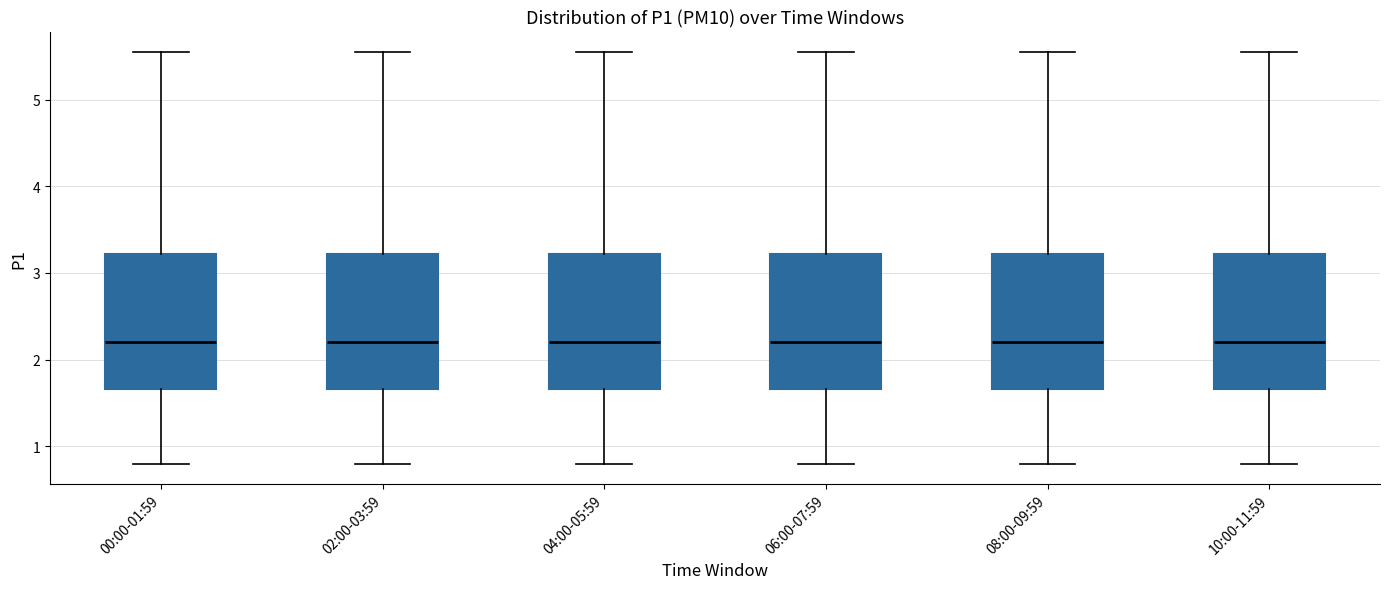

Reading left to right, transcribe this box plot: for each box, give where its median line is, the range the box spans, and where its two whiskers end, as read against the y-axis. The values are not printed on the chart, so give them approximately, as read against the axis.

00:00-01:59: median 2.2, box 1.7 to 3.2, whiskers 0.8 to 5.6
02:00-03:59: median 2.2, box 1.7 to 3.2, whiskers 0.8 to 5.6
04:00-05:59: median 2.2, box 1.7 to 3.2, whiskers 0.8 to 5.6
06:00-07:59: median 2.2, box 1.7 to 3.2, whiskers 0.8 to 5.6
08:00-09:59: median 2.2, box 1.7 to 3.2, whiskers 0.8 to 5.6
10:00-11:59: median 2.2, box 1.7 to 3.2, whiskers 0.8 to 5.6